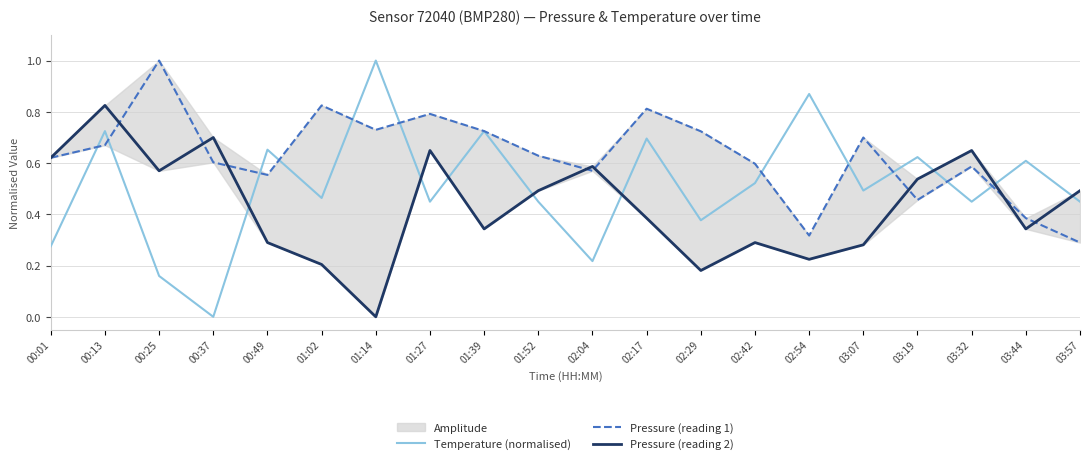

At which label is Pressure (reading 2) closest to 0?

01:14